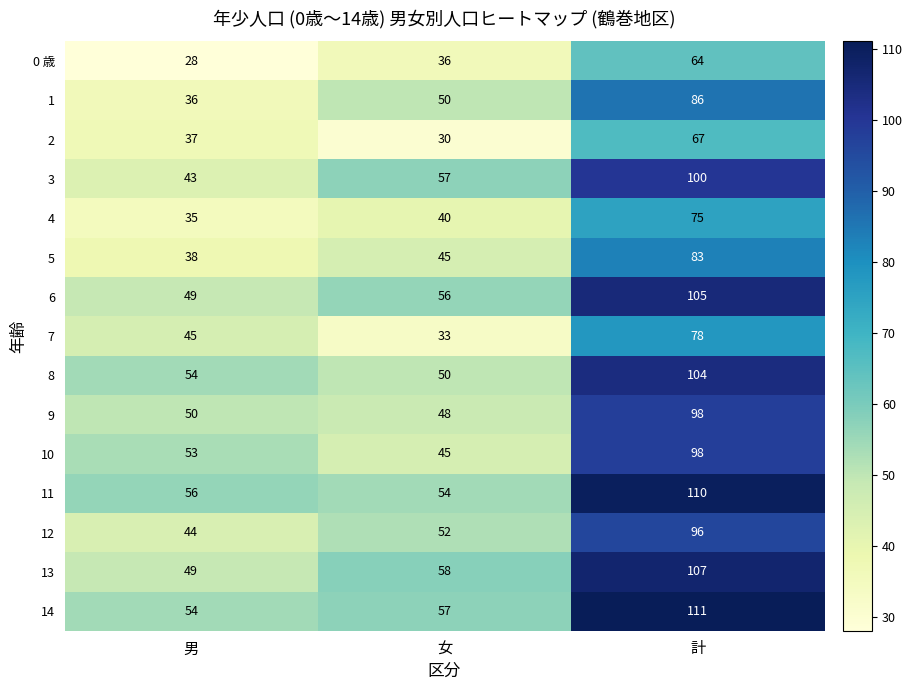

Which series has the largest total across all categories?

14